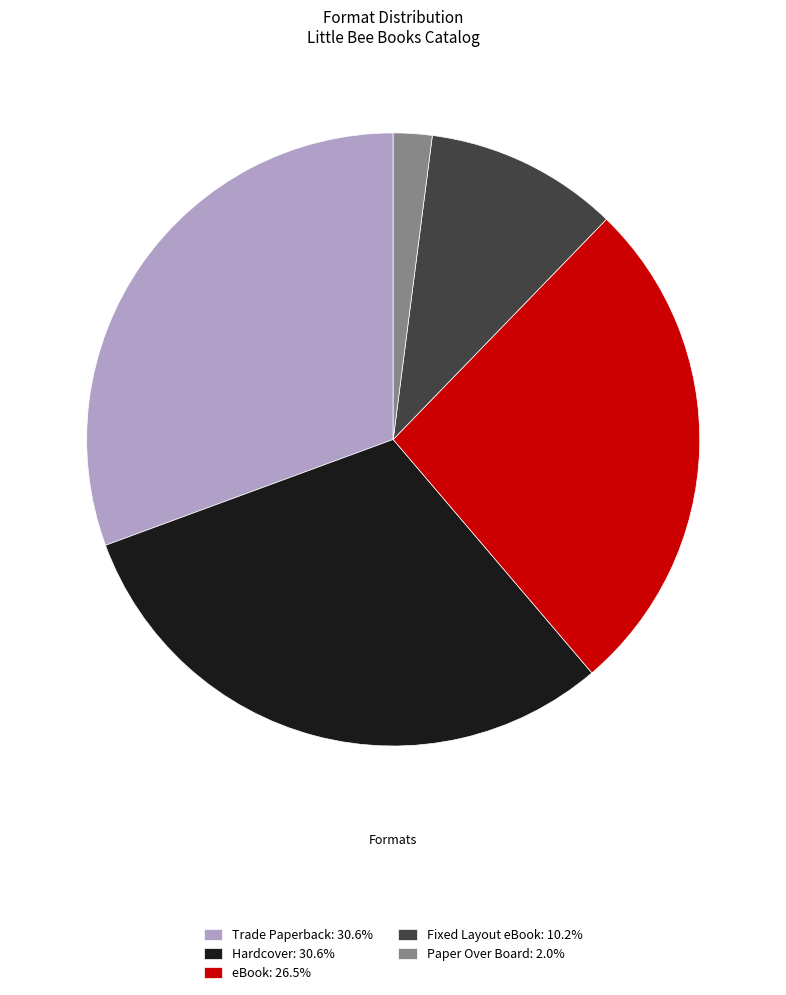

How many segments does this pie chart have?

5